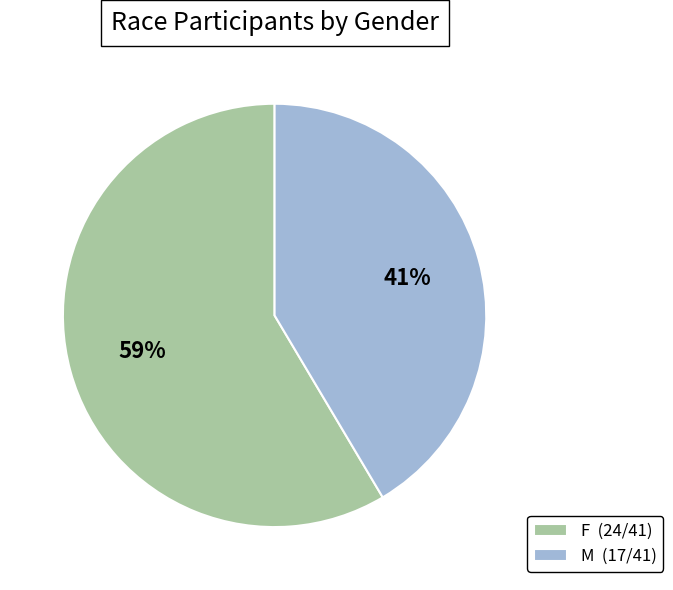

To the nearest percent, what is the average slice percentage?

50%